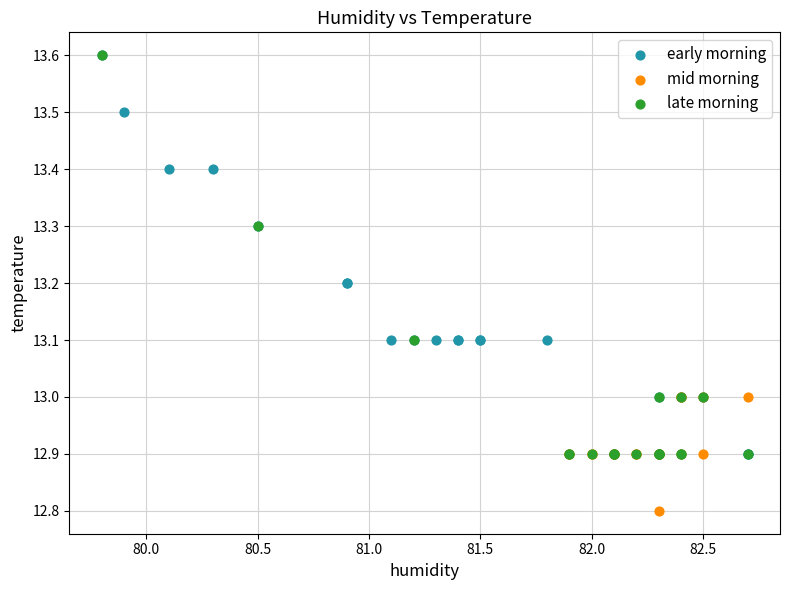

Which series contains the lowest Y value?

mid morning